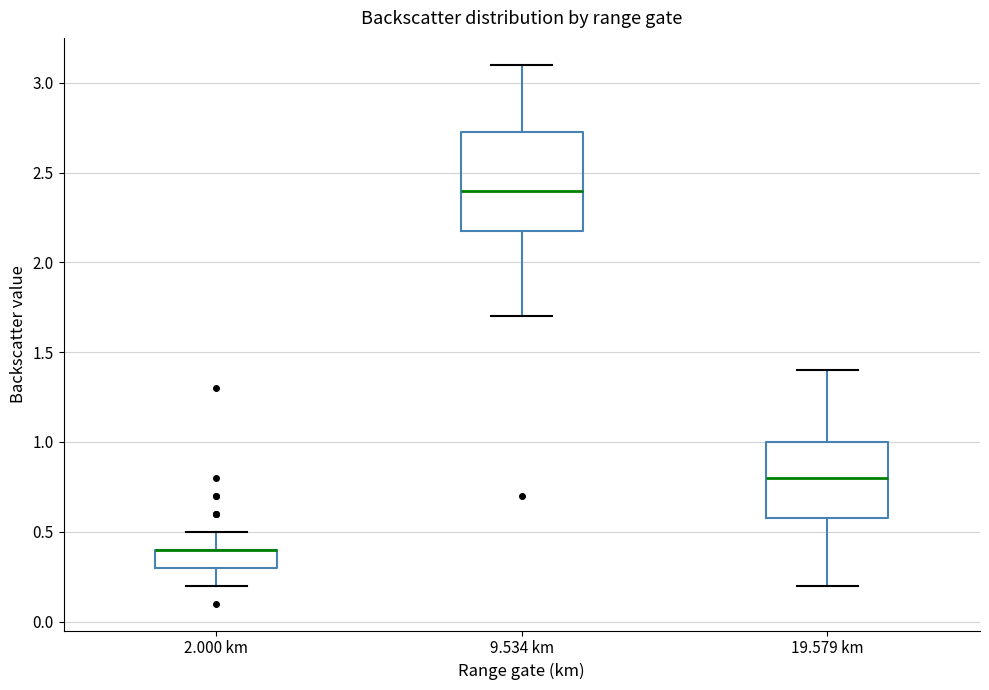

Reading left to right, read every box against the y-axis: the position of its median line, the range the box covers, and the ends of its whiskers. The values are not printed on the chart, so give them approximately, as read against the axis.

2.000 km: median 0.40 (drawn on the box's upper edge), box 0.30 to 0.40, whiskers 0.20 to 0.50
9.534 km: median 2.40, box 2.20 to 2.75, whiskers 1.70 to 3.10
19.579 km: median 0.80, box 0.60 to 1.00, whiskers 0.20 to 1.40